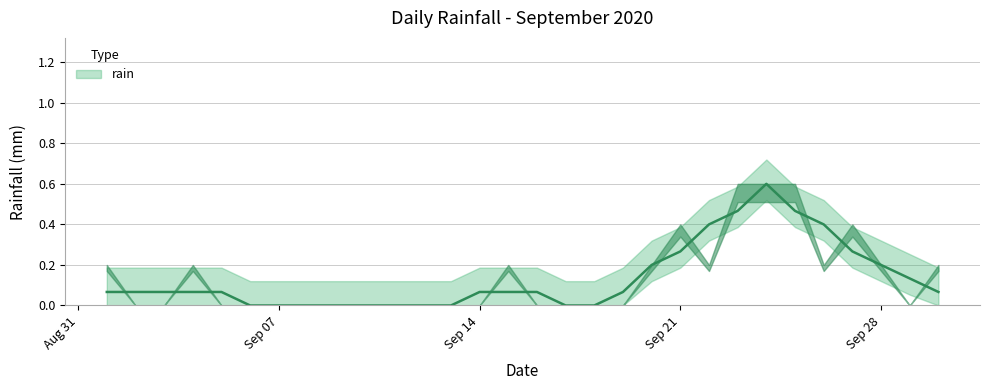

Reading left to right, list all the values displayed in this chart.

0.2	0.0	0.0	0.2	0.0	0.0	0.0	0.0	0.0	0.0	0.0	0.0	0.0	0.0	0.2	0.0	0.0	0.0	0.0	0.2	0.4	0.2	0.6	0.6	0.6	0.2	0.4	0.2	0.0	0.2